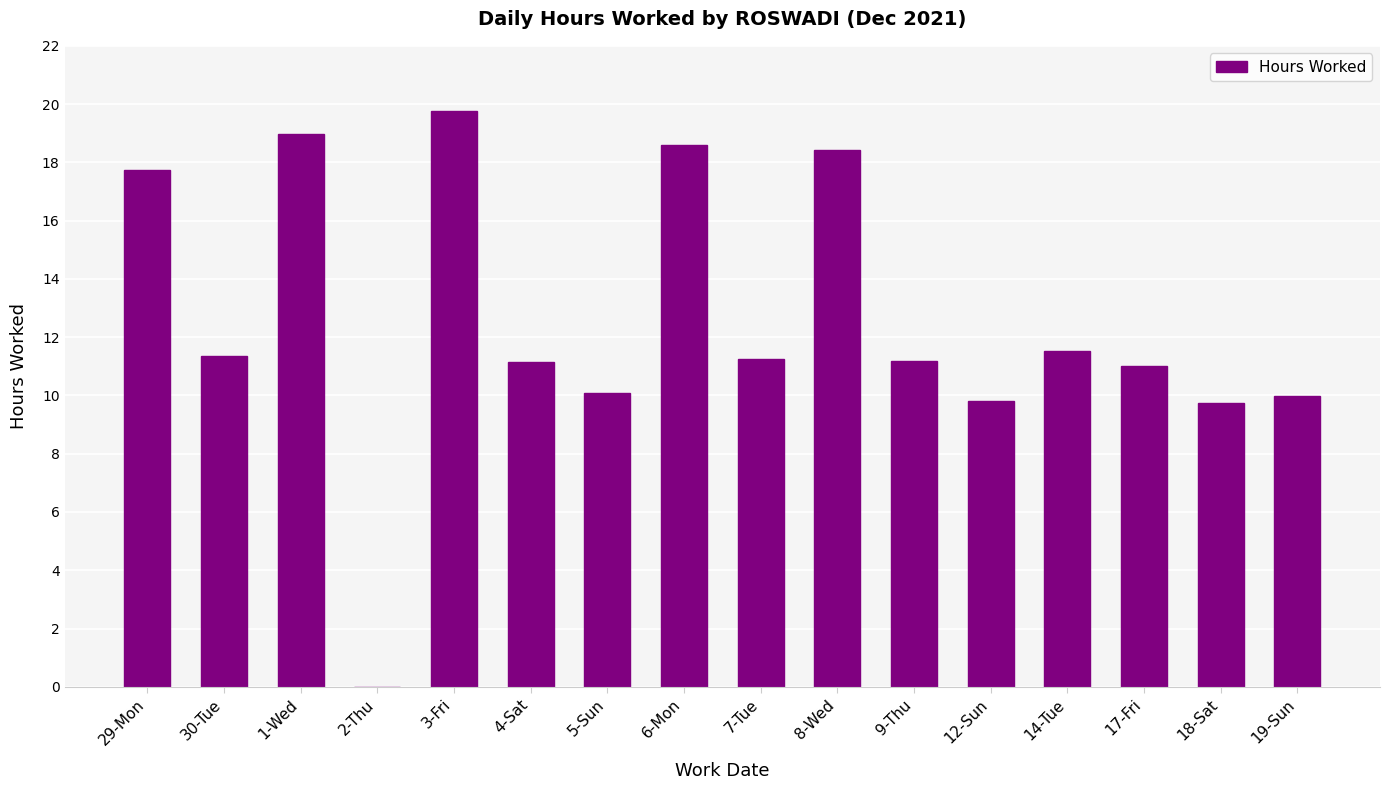

Which label corresponds to the largest value in the chart?

3-Fri